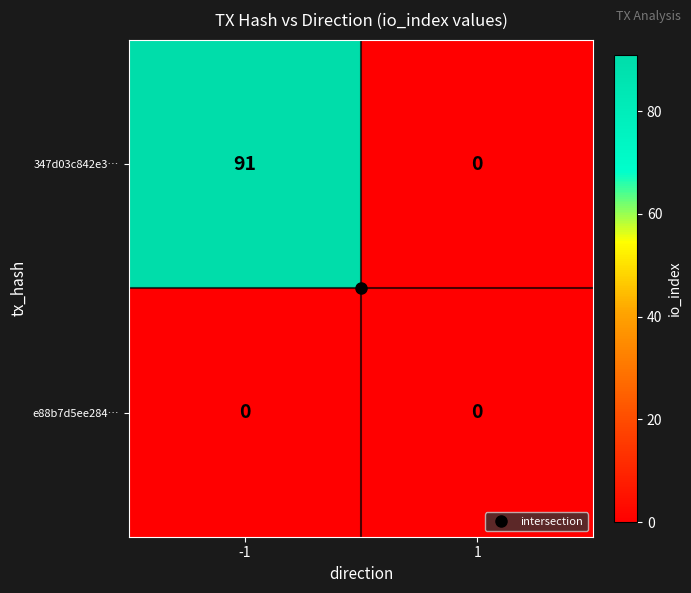

What is the spread (max minus min) of values at -1?

91